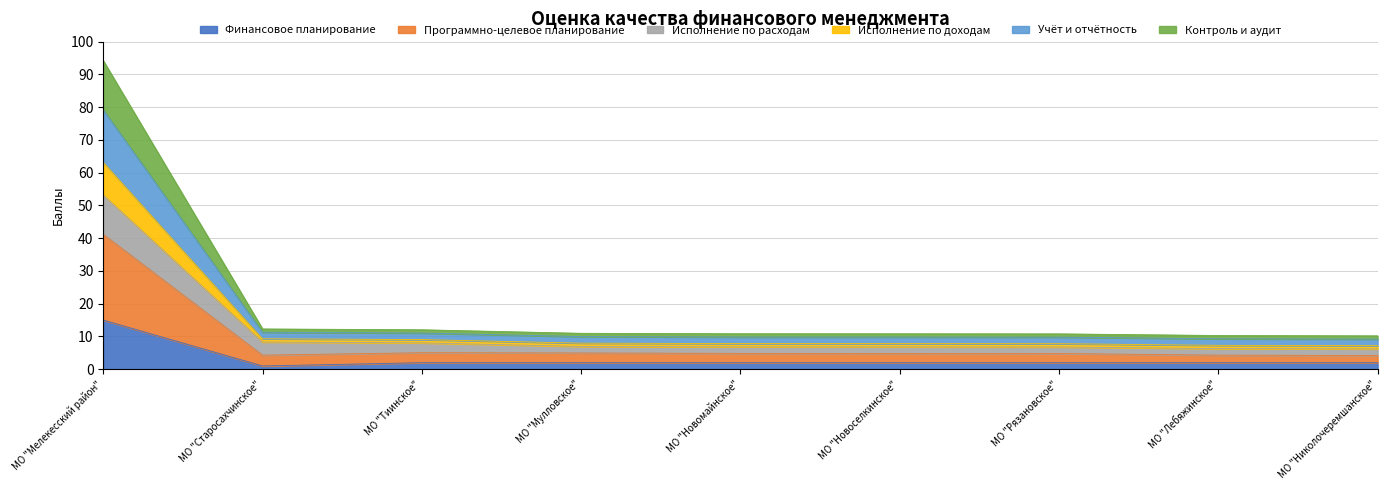

How many data points does each series have?

9